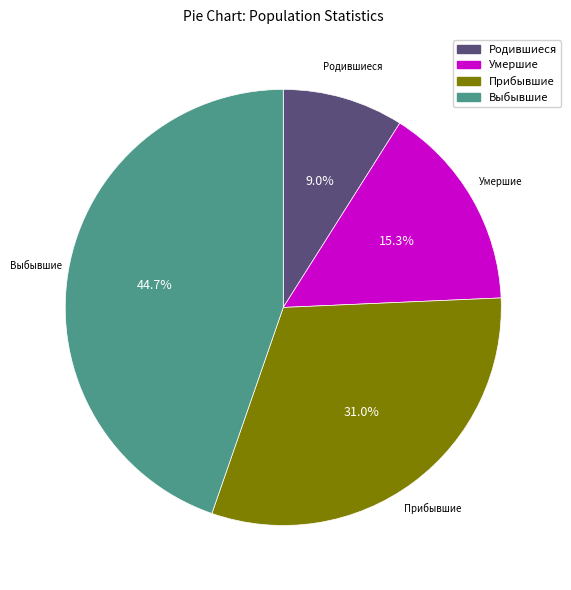

How many segments does this pie chart have?

4